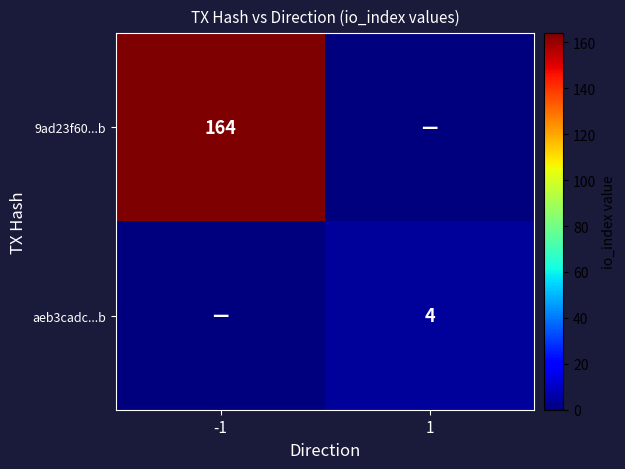

Is the value of aeb3cadc...b at 1 greater than the value of 9ad23f60...b at -1?

No